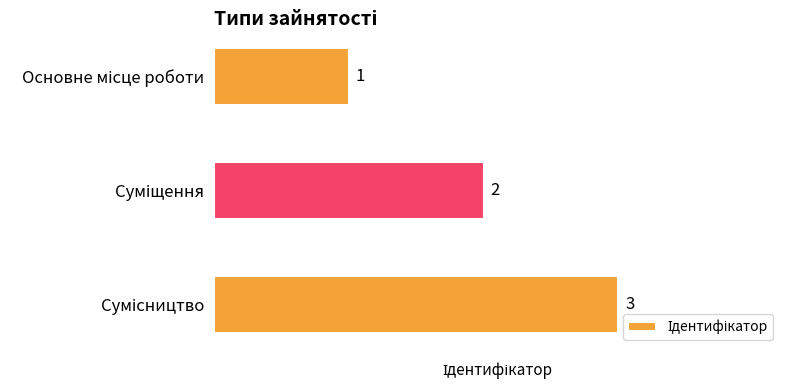

How many categories are shown in the chart?

3